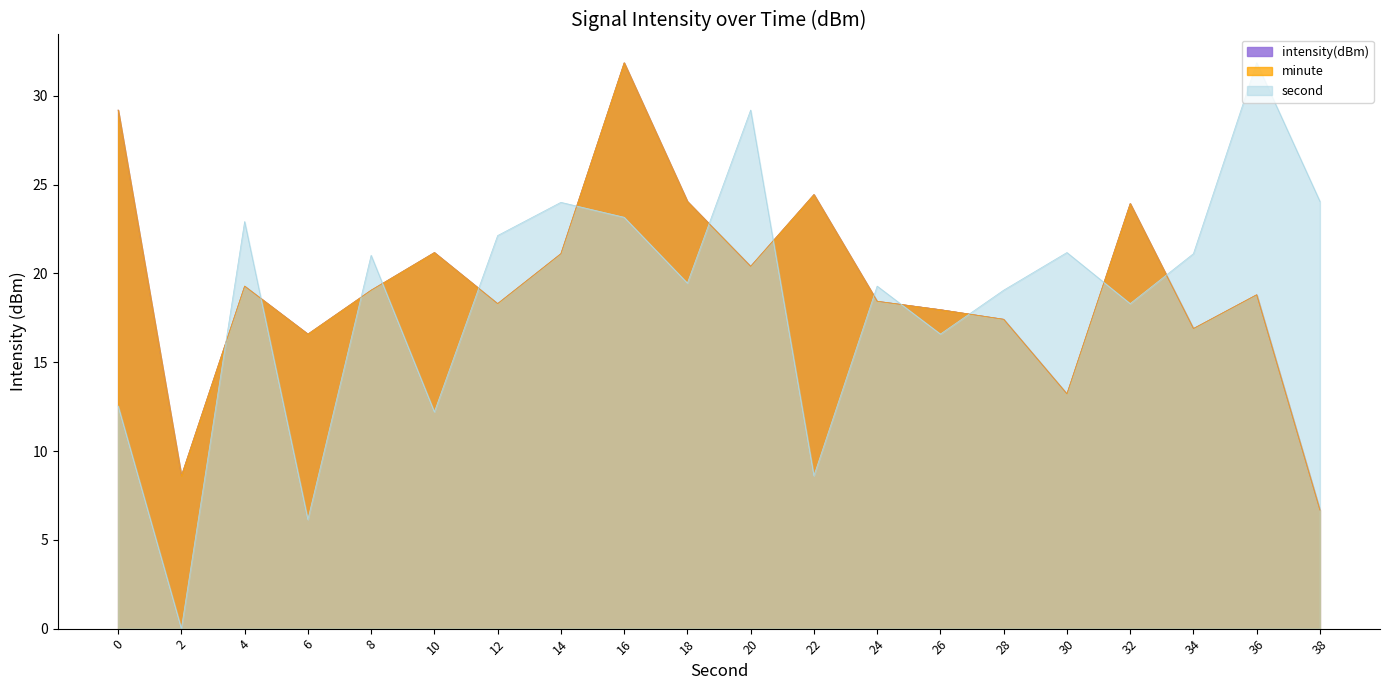

What is the approximate value at 30?

13.2